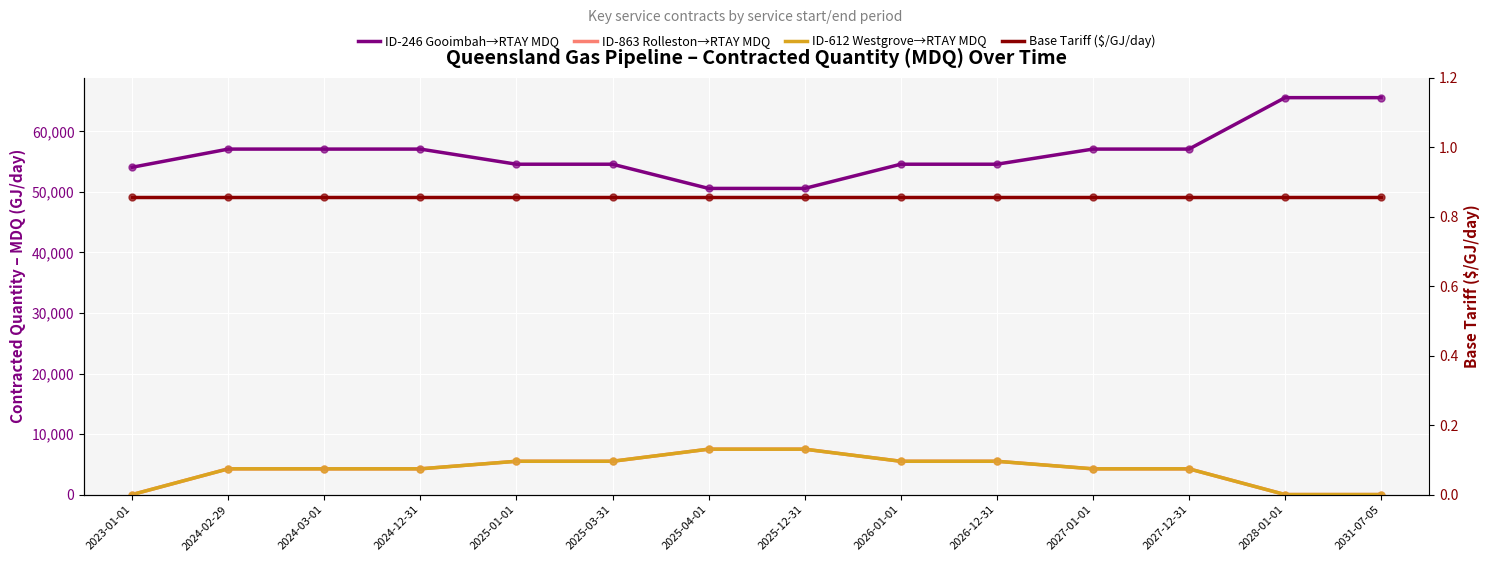

What is the total value across all series at 2028-01-01?

65589.9